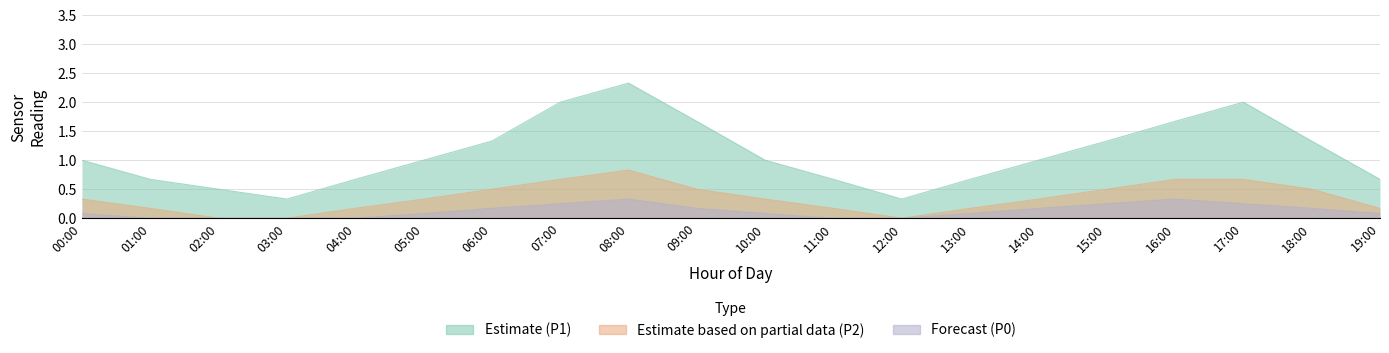

Which series has the largest range (max minus min)?

P1